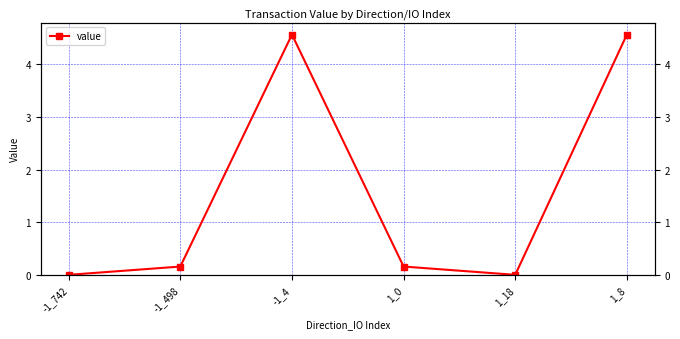

The value at 1_18 is 0.0. True or false?

False